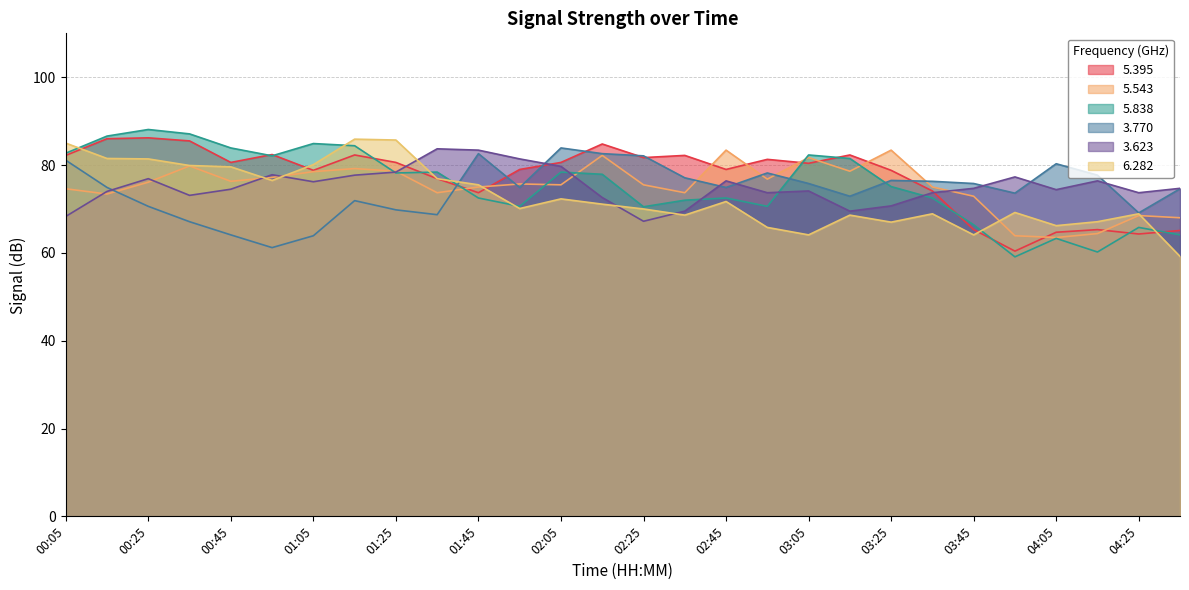

Where is the first local minimum for   5.395?

00:45